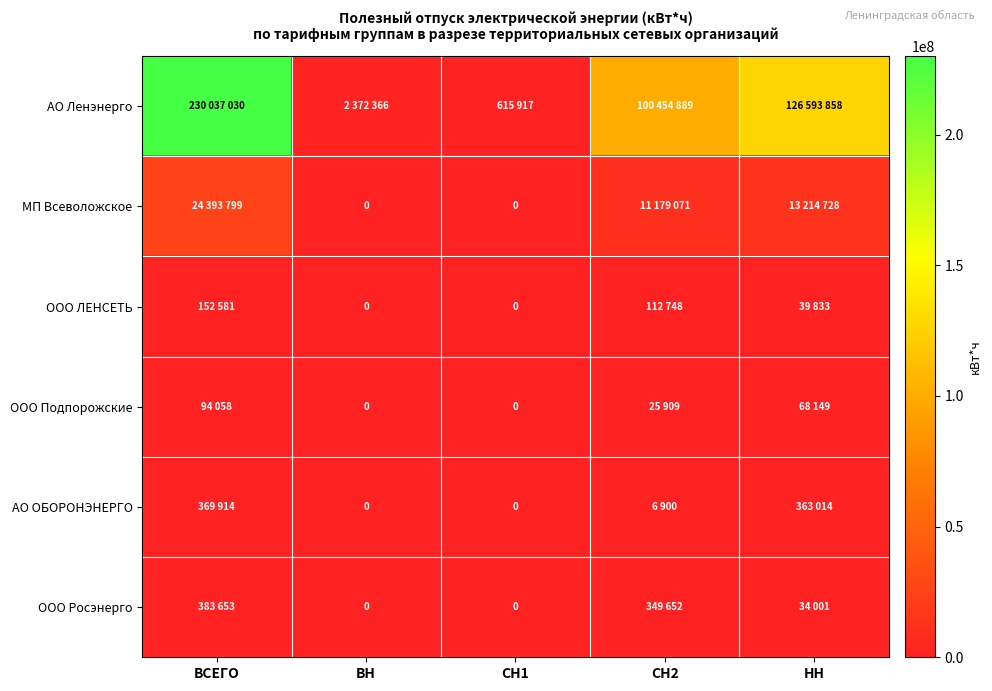

Which series changed the most between ВСЕГО and СН2?

АО Ленэнерго